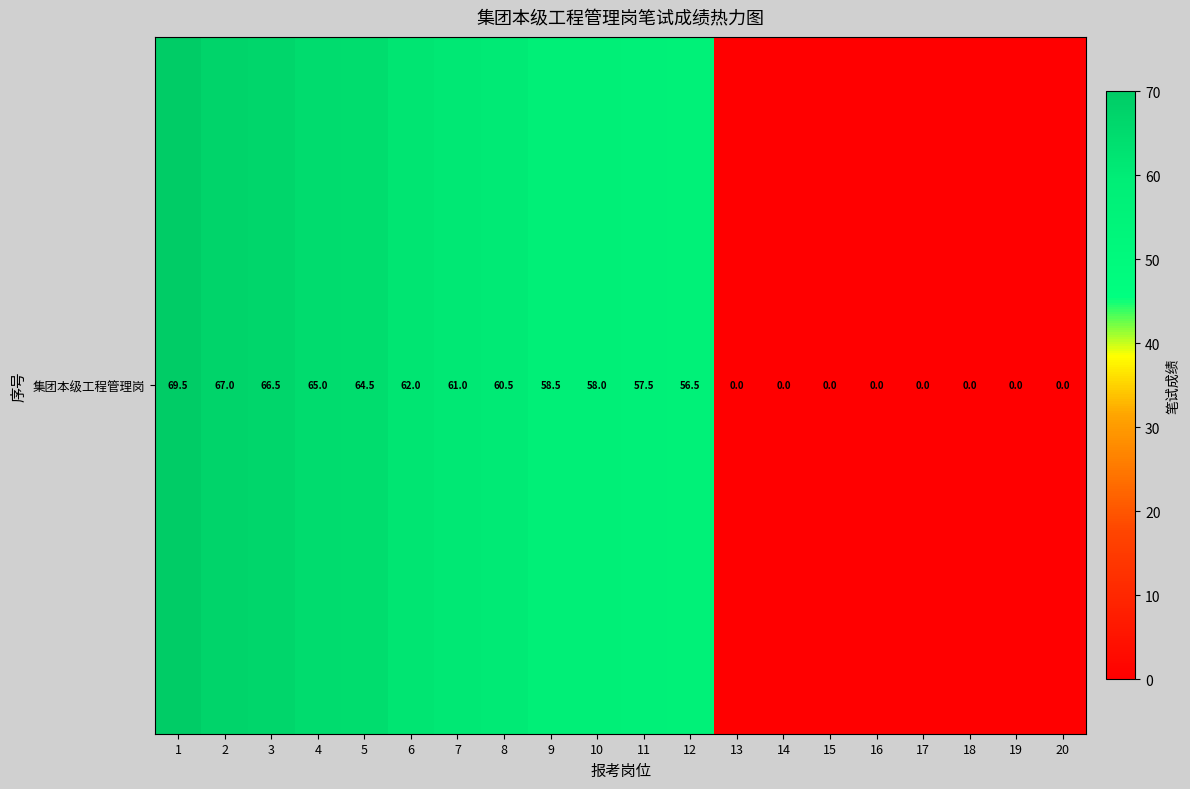

Is it true that the value at 20 is 0.0?

True